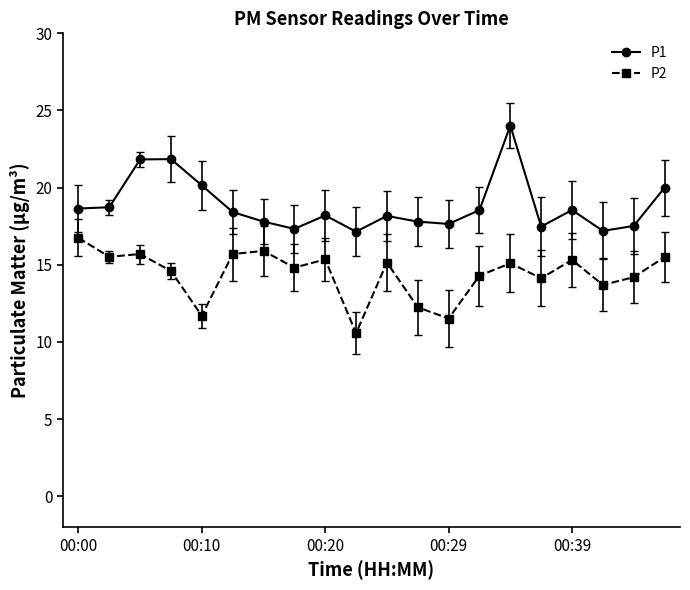

True or false: P2 has more than 0 interior local peaks.

True